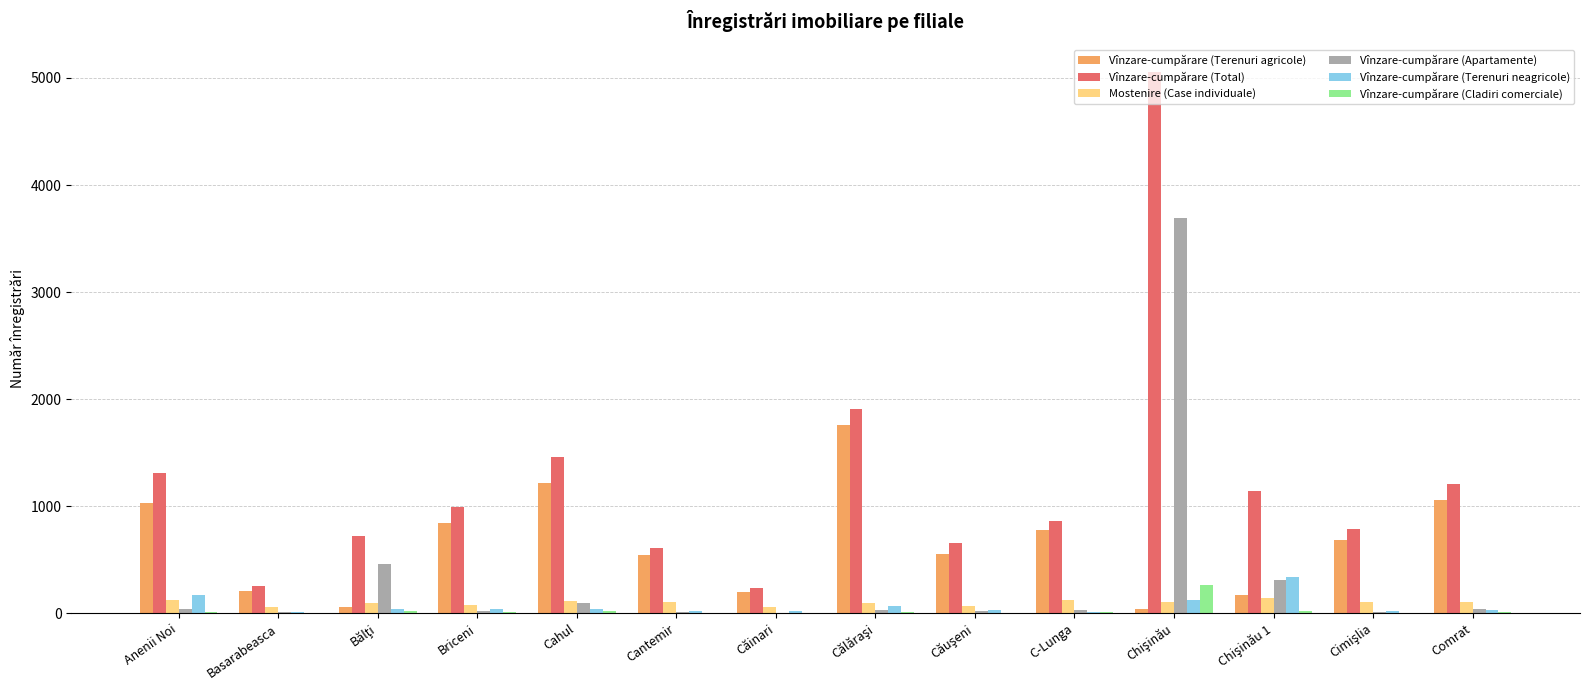

True or false: Vînzare-cumpărare (Total) has a value of 441 at Briceni.

False